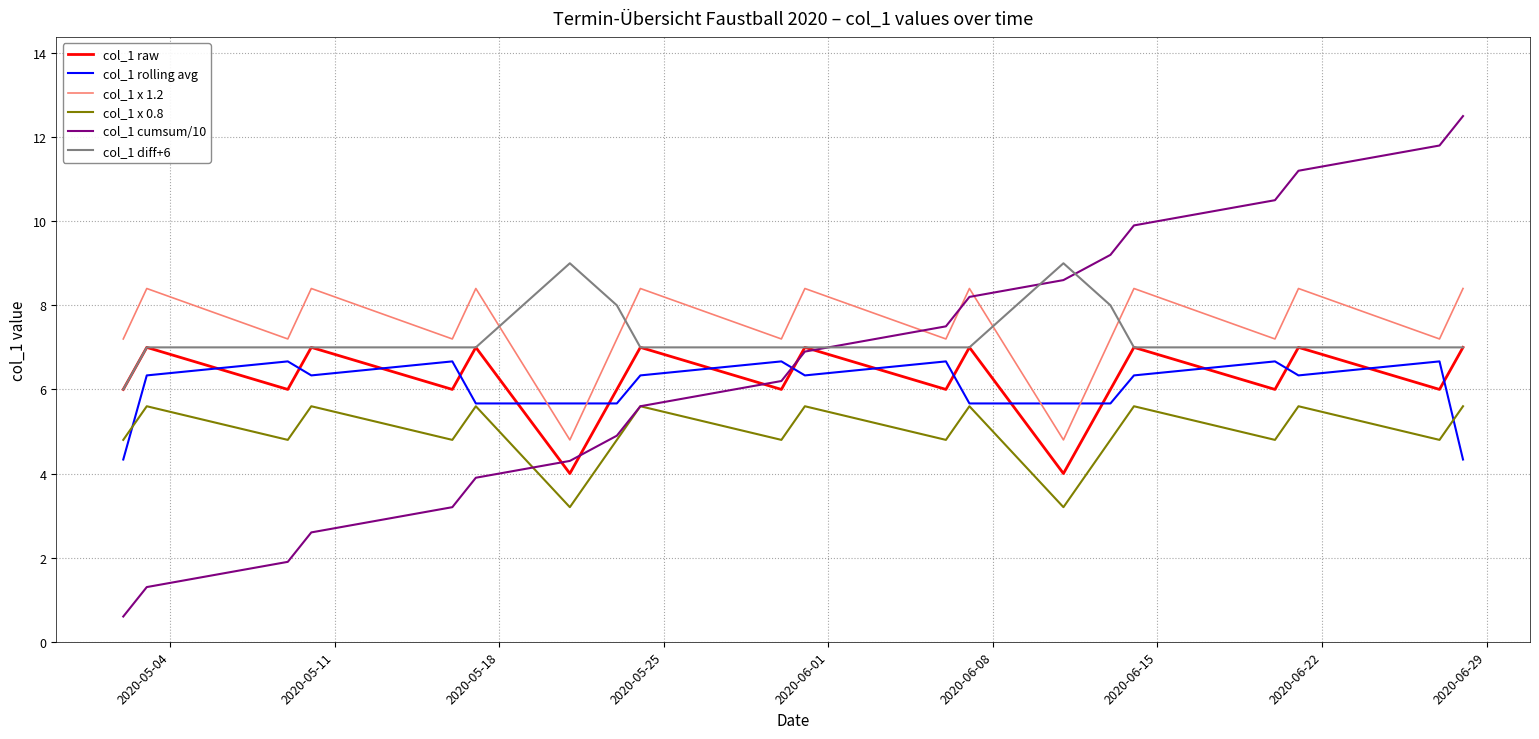

What is the difference between the maximum and second lowest values in the col_1 x 0.8 series?

2.4